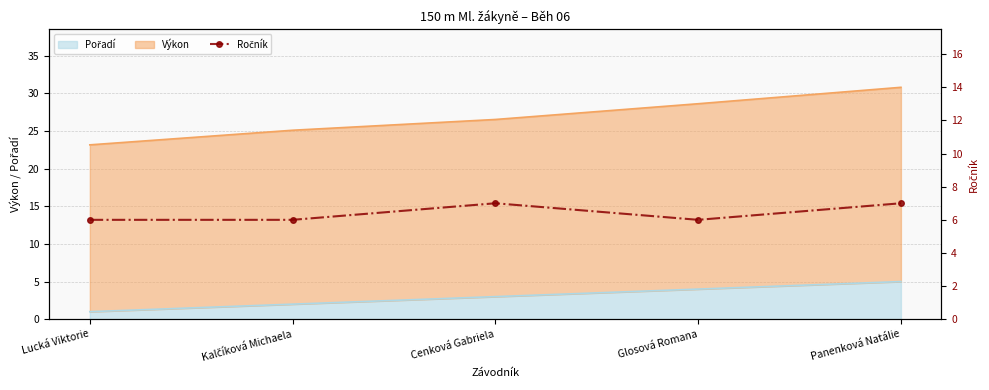

What position from the left is Panenková Natálie?

5